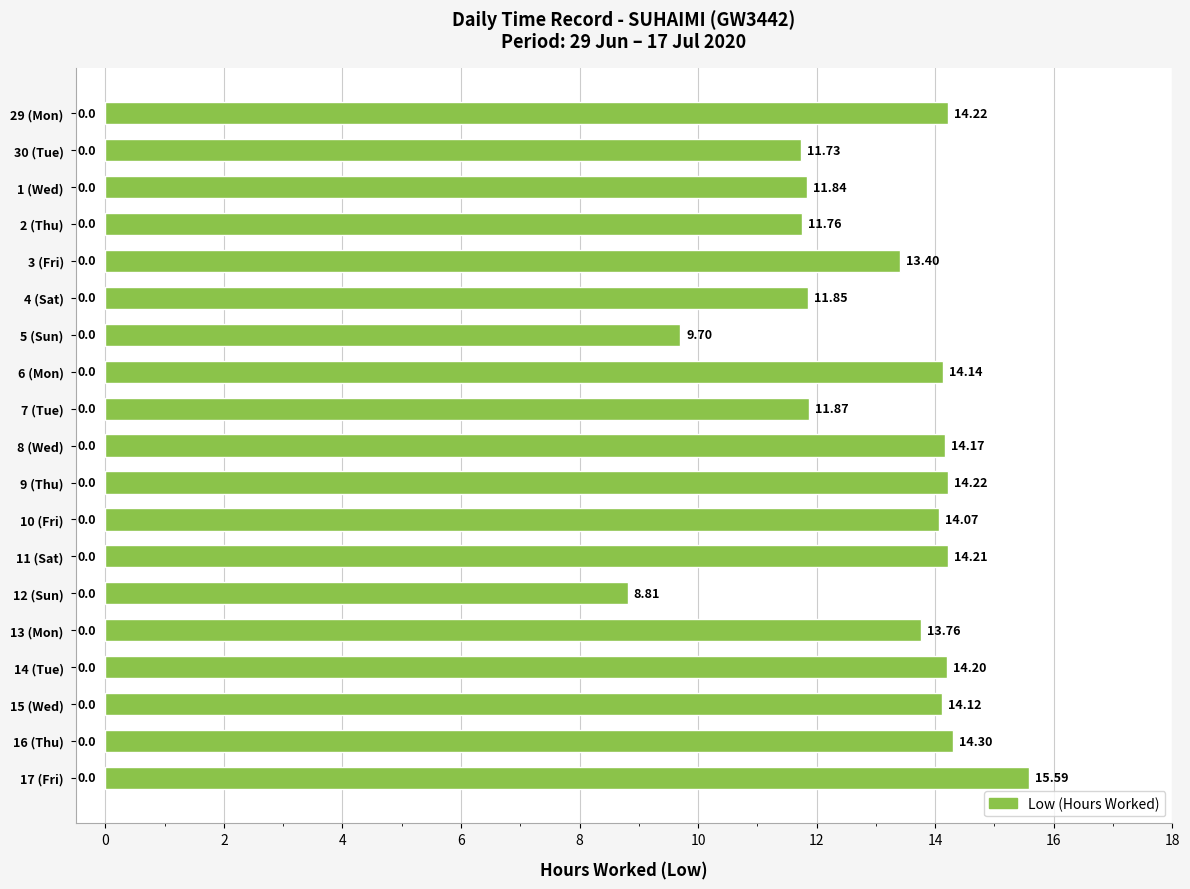

What is the difference between the maximum and minimum values?

6.8